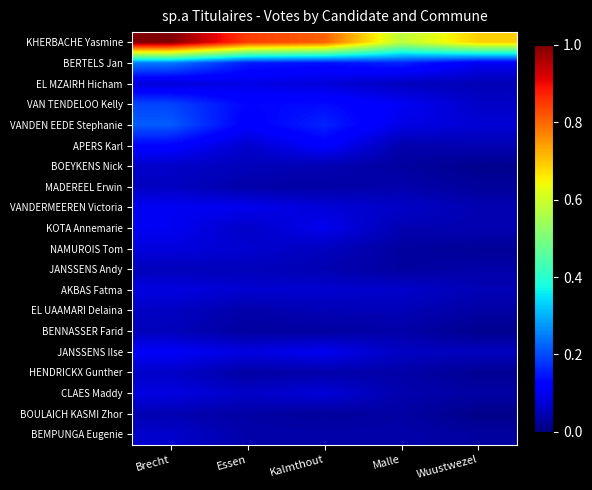

Reading left to right, list all the values displayed in this chart.

KHERBACHE Yasmine: Brecht=1.0	Essen=0.8	Kalmthout=0.8	Malle=0.6	Wuustwezel=0.7
BERTELS Jan: Brecht=0.2	Essen=0.2	Kalmthout=0.1	Malle=0.2	Wuustwezel=0.1
EL MZAIRH Hicham: Brecht=0.1	Essen=0.1	Kalmthout=0.1	Malle=0.1	Wuustwezel=0.0
VAN TENDELOO Kelly: Brecht=0.2	Essen=0.1	Kalmthout=0.1	Malle=0.1	Wuustwezel=0.1
VANDEN EEDE Stephanie: Brecht=0.2	Essen=0.1	Kalmthout=0.2	Malle=0.1	Wuustwezel=0.1
APERS Karl: Brecht=0.1	Essen=0.1	Kalmthout=0.1	Malle=0.0	Wuustwezel=0.0
BOEYKENS Nick: Brecht=0.1	Essen=0.1	Kalmthout=0.0	Malle=0.0	Wuustwezel=0.0
MADEREEL Erwin: Brecht=0.1	Essen=0.0	Kalmthout=0.0	Malle=0.0	Wuustwezel=0.0
VANDERMEEREN Victoria: Brecht=0.1	Essen=0.1	Kalmthout=0.1	Malle=0.1	Wuustwezel=0.0
KOTA Annemarie: Brecht=0.1	Essen=0.1	Kalmthout=0.1	Malle=0.0	Wuustwezel=0.0
NAMUROIS Tom: Brecht=0.1	Essen=0.1	Kalmthout=0.1	Malle=0.0	Wuustwezel=0.0
JANSSENS Andy: Brecht=0.1	Essen=0.1	Kalmthout=0.0	Malle=0.0	Wuustwezel=0.0
AKBAS Fatma: Brecht=0.1	Essen=0.1	Kalmthout=0.1	Malle=0.1	Wuustwezel=0.0
EL UAAMARI Delaina: Brecht=0.1	Essen=0.0	Kalmthout=0.0	Malle=0.0	Wuustwezel=0.0
BENNASSER Farid: Brecht=0.1	Essen=0.0	Kalmthout=0.0	Malle=0.0	Wuustwezel=0.0
JANSSENS Ilse: Brecht=0.1	Essen=0.1	Kalmthout=0.1	Malle=0.1	Wuustwezel=0.1
HENDRICKX Gunther: Brecht=0.1	Essen=0.0	Kalmthout=0.0	Malle=0.0	Wuustwezel=0.0
CLAES Maddy: Brecht=0.1	Essen=0.1	Kalmthout=0.1	Malle=0.0	Wuustwezel=0.0
BOULAICH KASMI Zhor: Brecht=0.0	Essen=0.0	Kalmthout=0.0	Malle=0.0	Wuustwezel=0.0
BEMPUNGA Eugenie: Brecht=0.1	Essen=0.0	Kalmthout=0.0	Malle=0.0	Wuustwezel=0.0